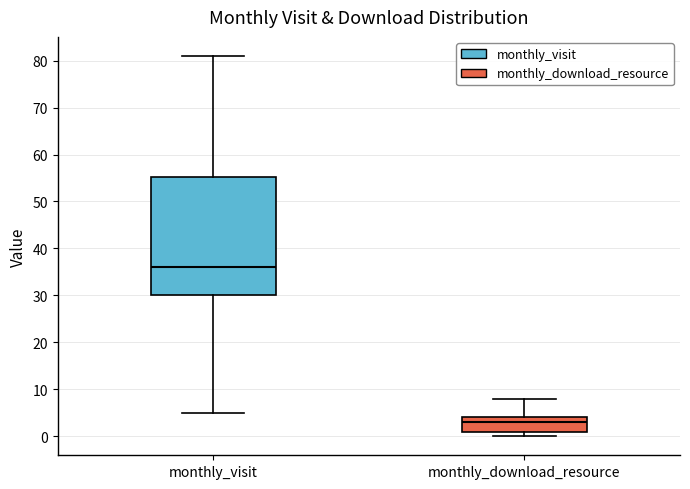

Where is the upper edge of the box for monthly_download_resource on the y-axis? The values are not printed on the chart, so give them approximately, as read against the axis.

4